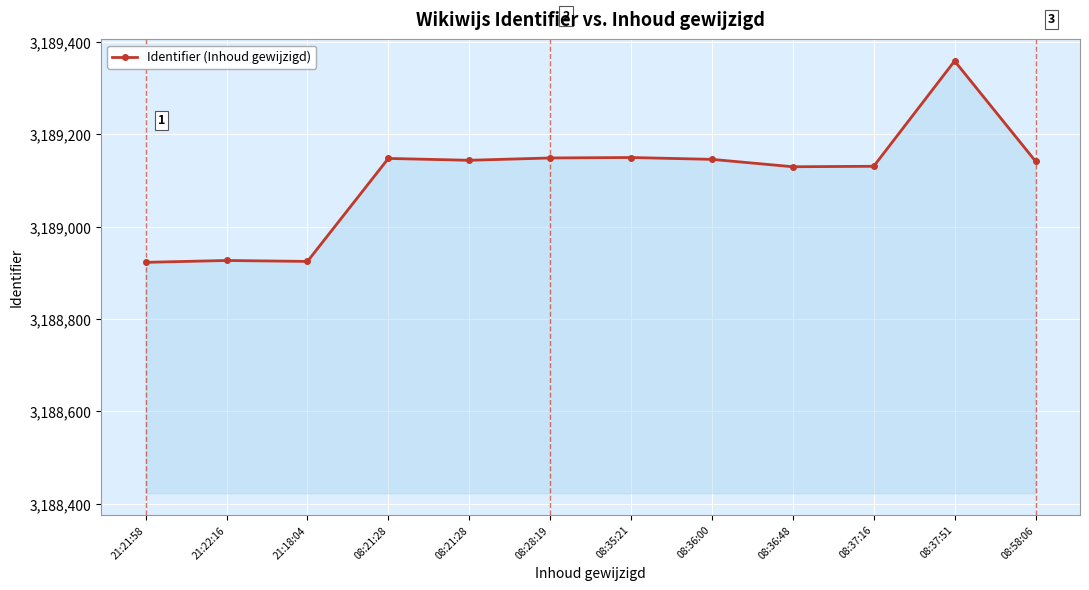

Reading left to right, list all the values displayed in this chart.

21:21:58=3188923	21:22:16=3188927	21:18:04=3188925	08:21:28=3189148	08:21:28=3189144	08:28:19=3189149	08:35:21=3189150	08:36:00=3189146	08:36:48=3189130	08:37:16=3189131	08:37:51=3189359	08:58:06=3189142